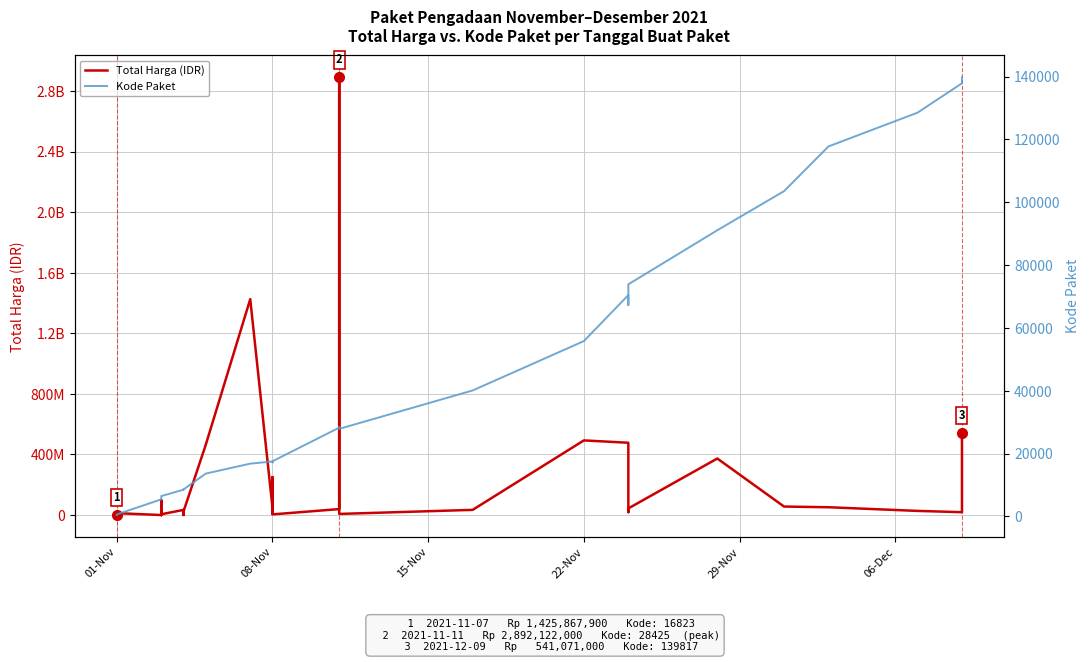

What is the average value of the Kode Paket series?

37519